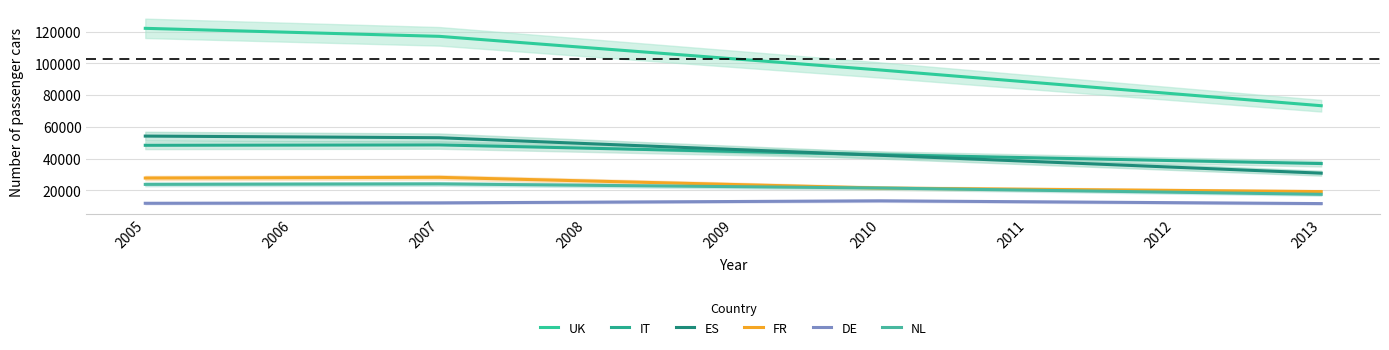

Rank the series at 2006 from lowest to highest value.

DE, NL, FR, IT, ES, UK